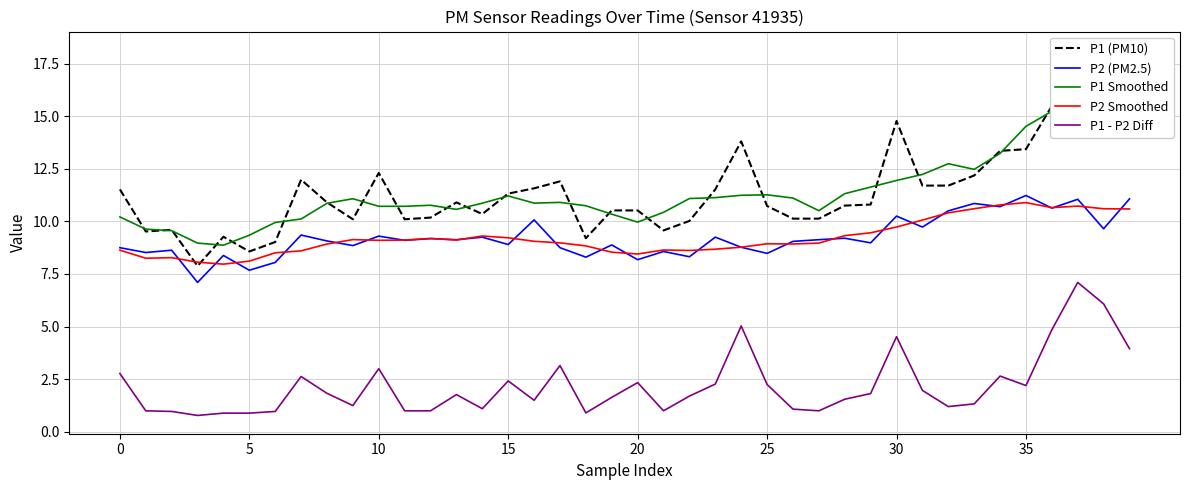

True or false: P2 (PM2.5) and P1 - P2 Diff cross at least once.

False